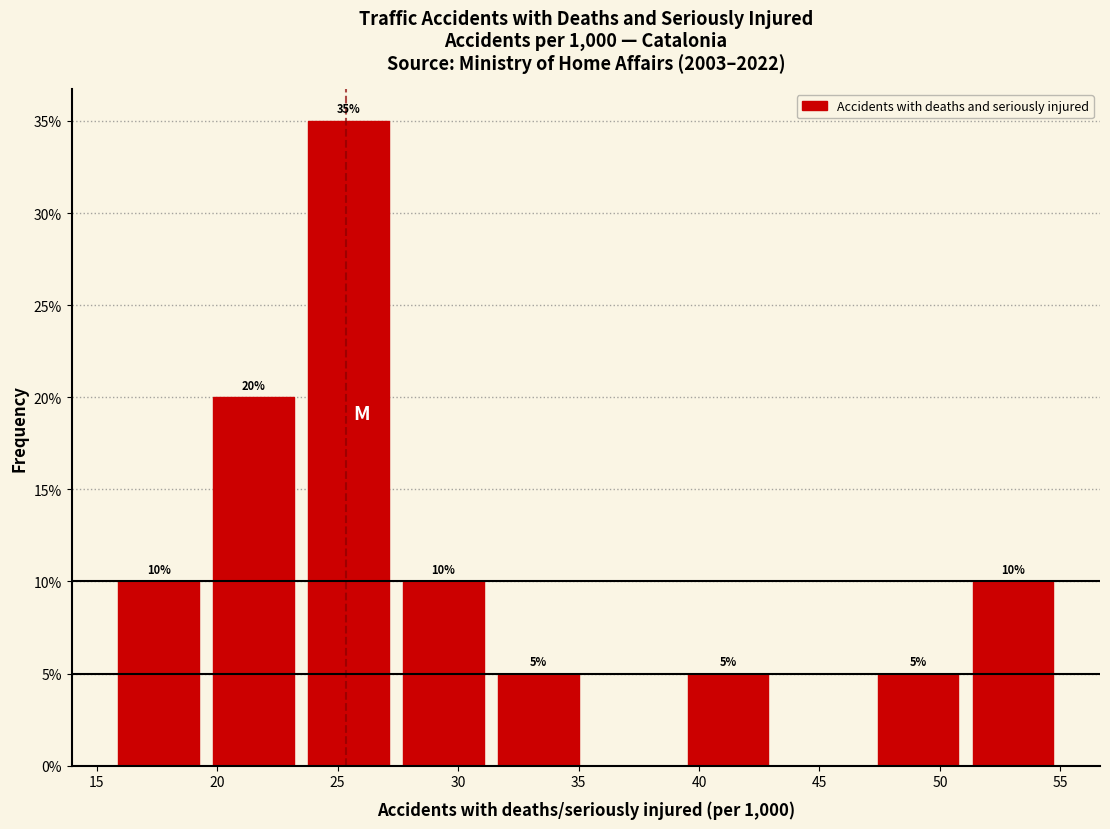

Which range on the x-axis has the tallest bar?

23.5 to 27.5